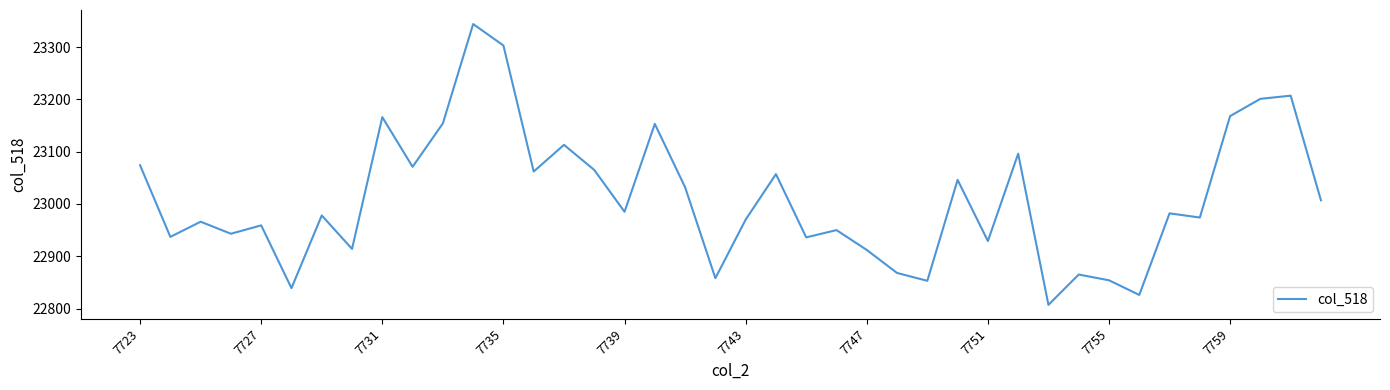

What is the maximum value shown in the chart?

23344